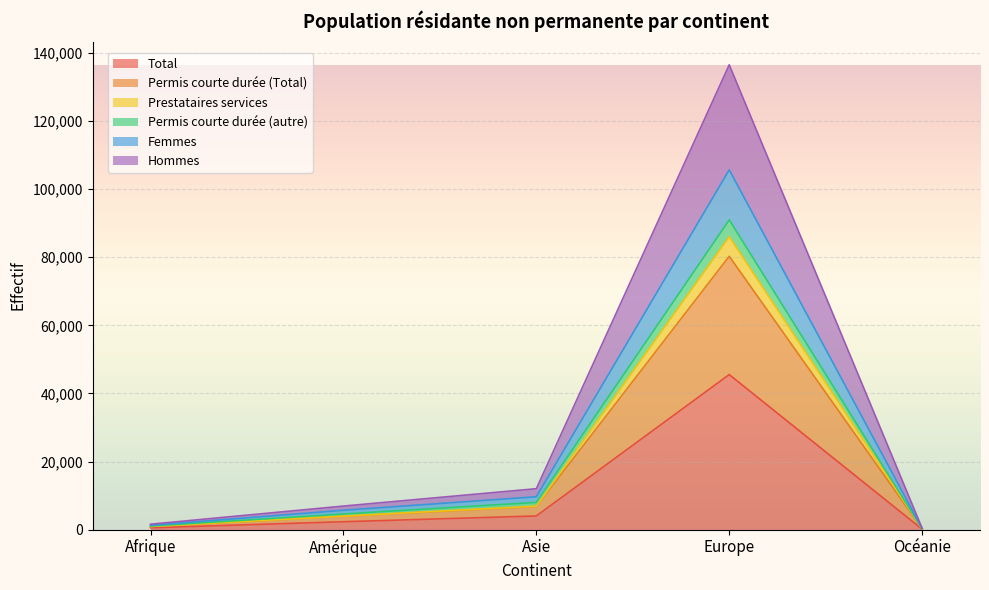

How many lines are shown in the chart?

6